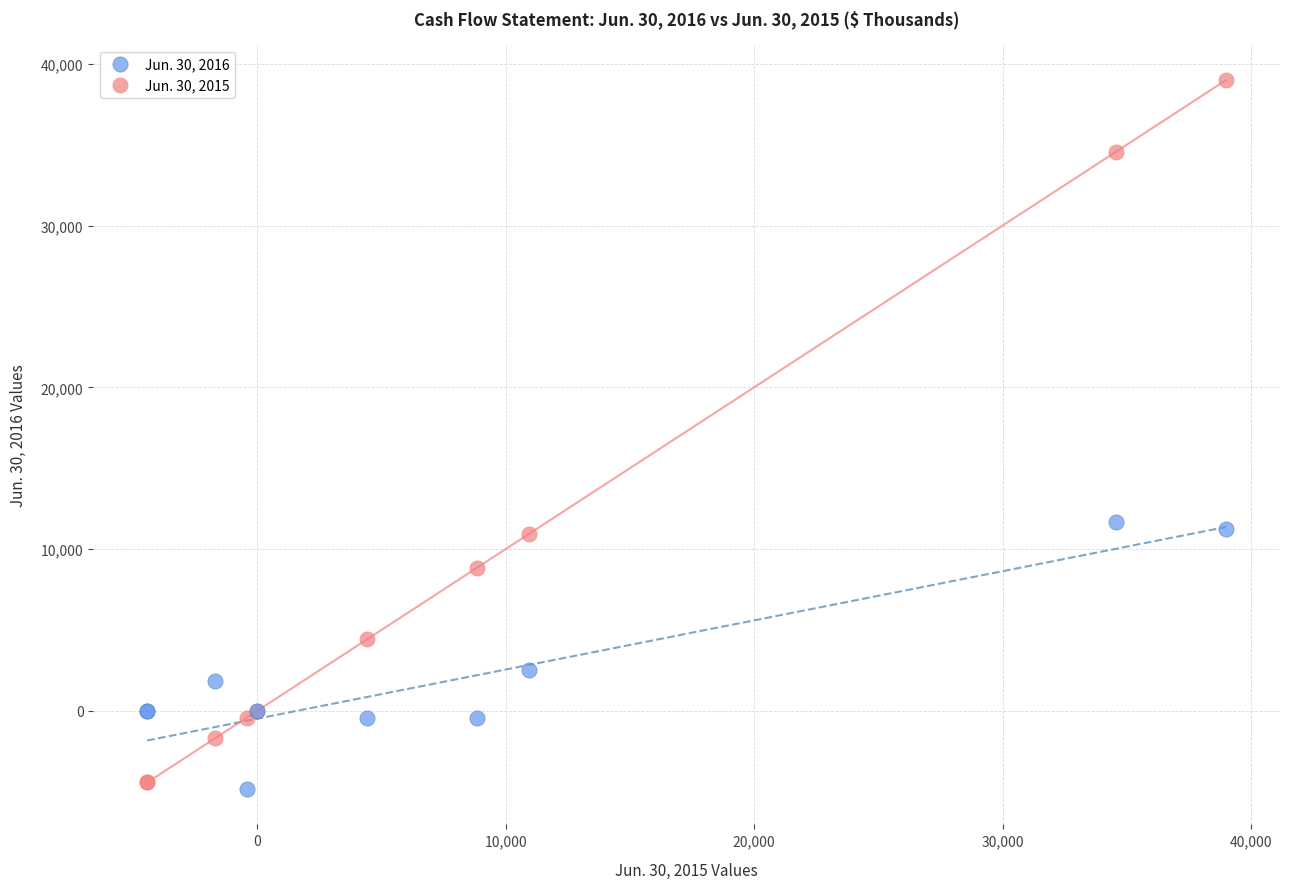

Which series reaches the minimum Y coordinate?

Jun. 30, 2016